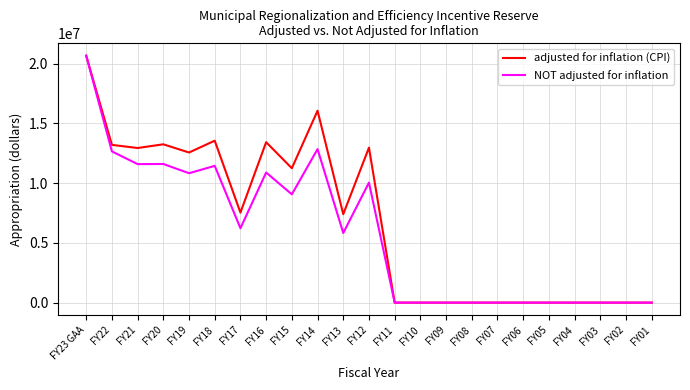

The value of NOT adjusted for inflation at FY03 is 0. True or false?

True